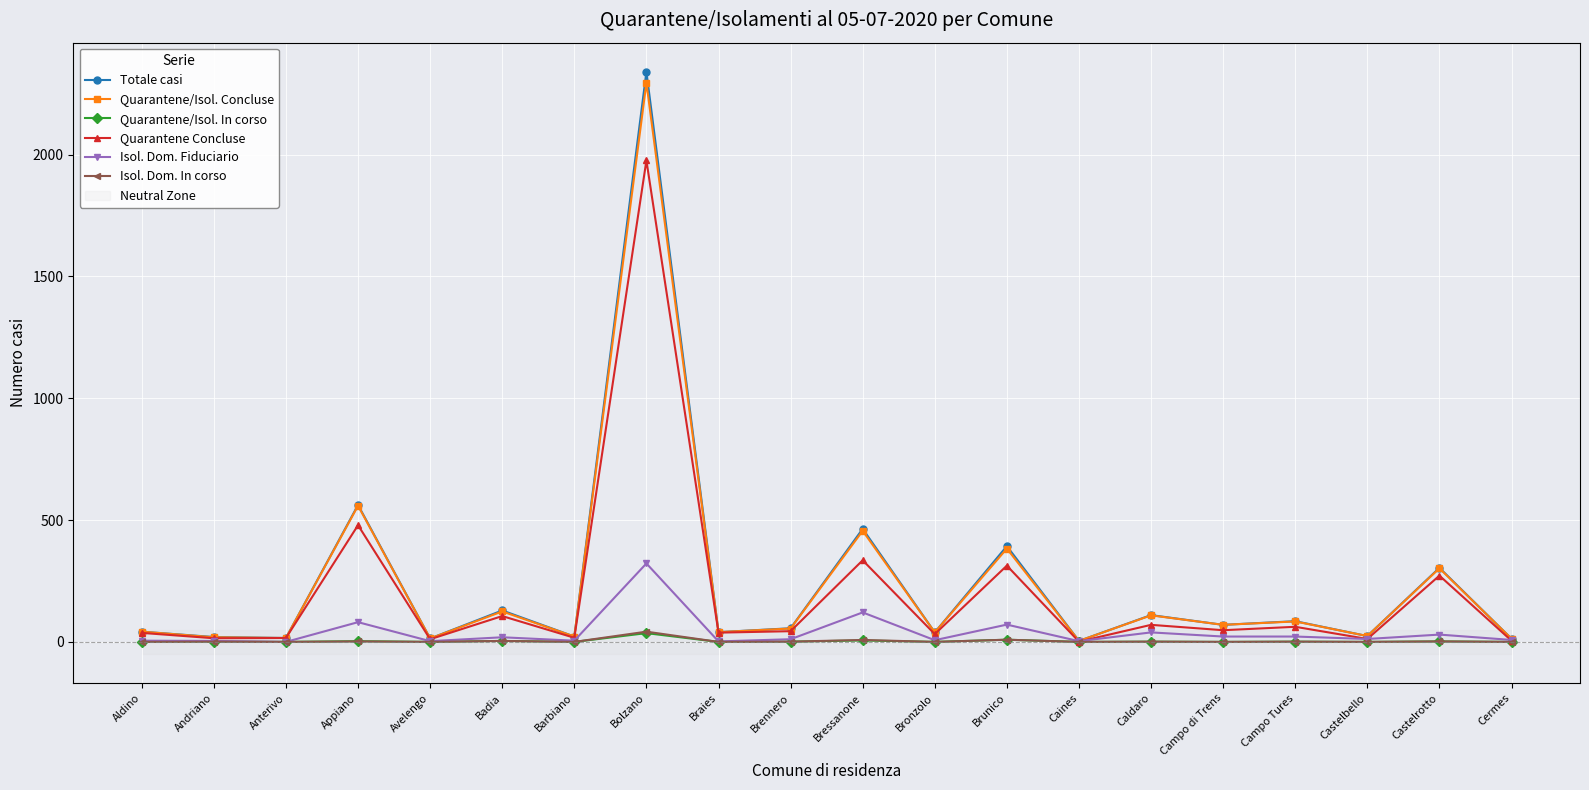

Rank the series at Appiano from lowest to highest value.

Isol. Dom. In corso, Quarantene/Isol. In corso, Isol. Dom. Fiduciario, Quarantene Concluse, Quarantene/Isol. Concluse, Totale casi